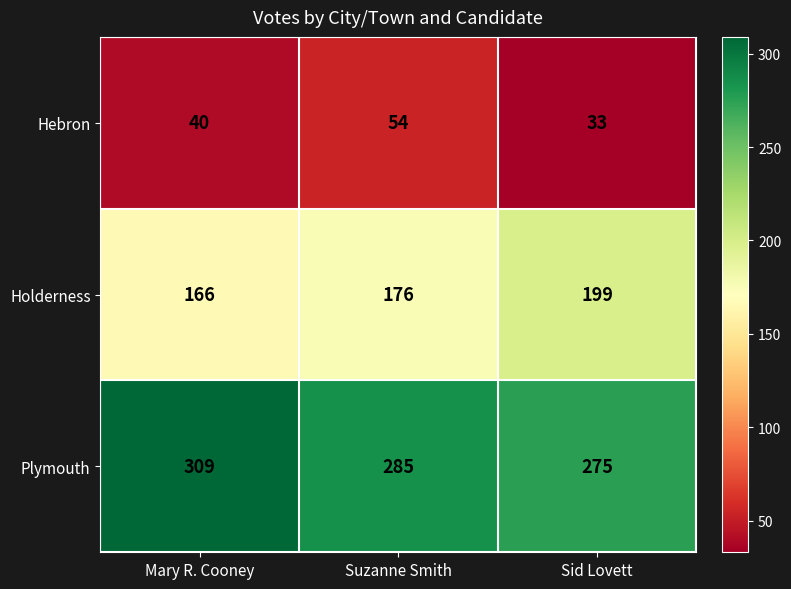

Rank the series at Mary R. Cooney from highest to lowest value.

Plymouth, Holderness, Hebron